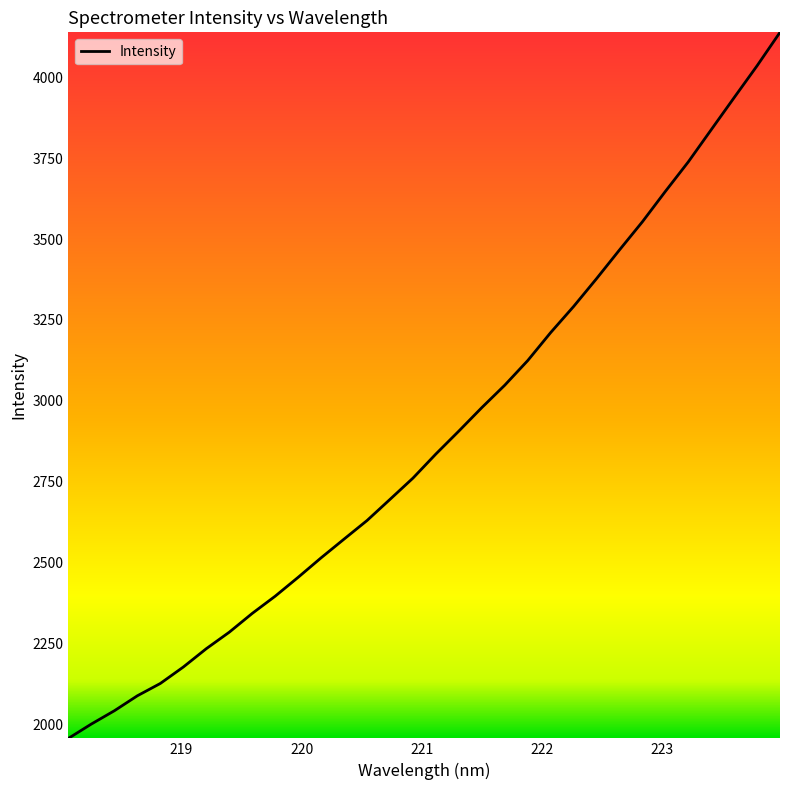

What is the maximum value shown in the chart?

4139.1